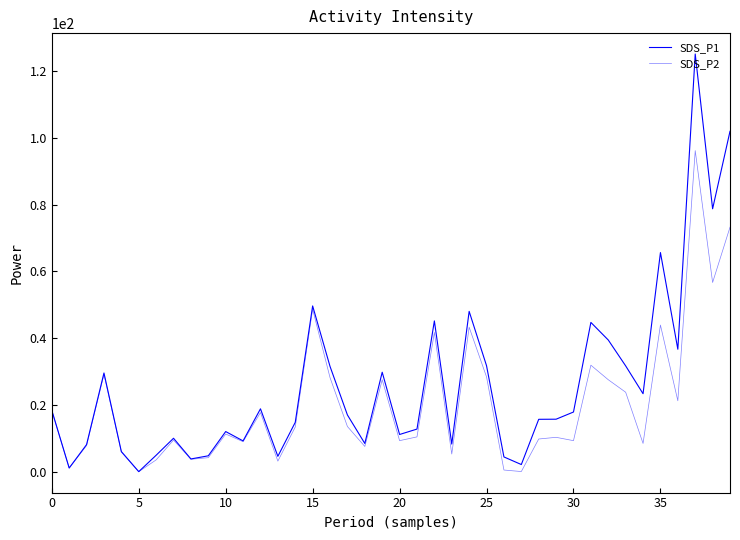

How many values in the SDS_P1 series are below 17?

20